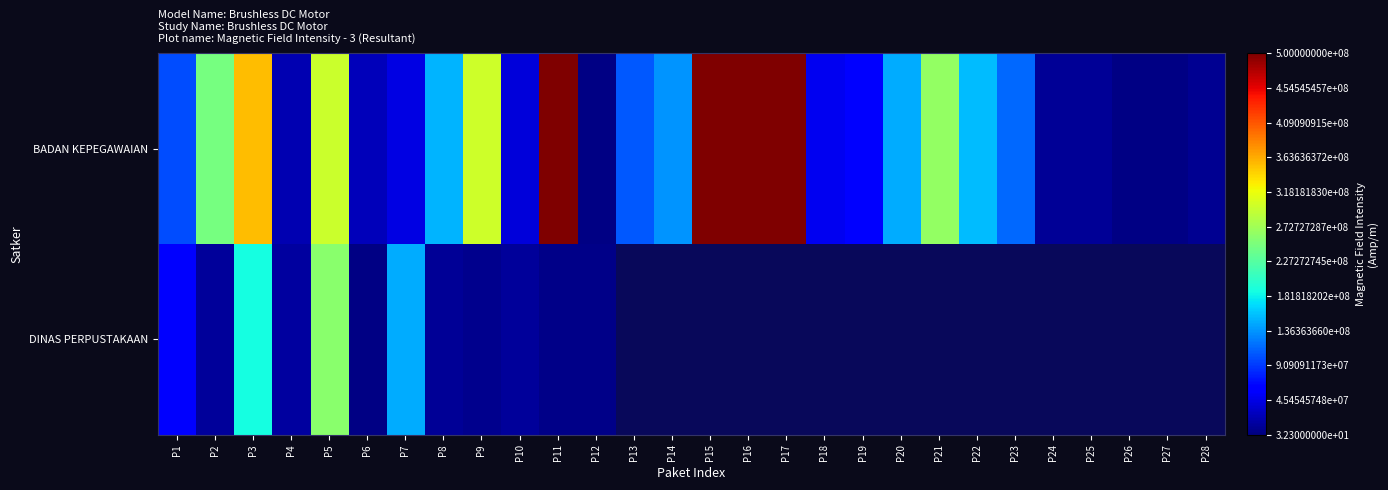

At which label is DINAS PERPUSTAKAAN closest to 130695000?

P7